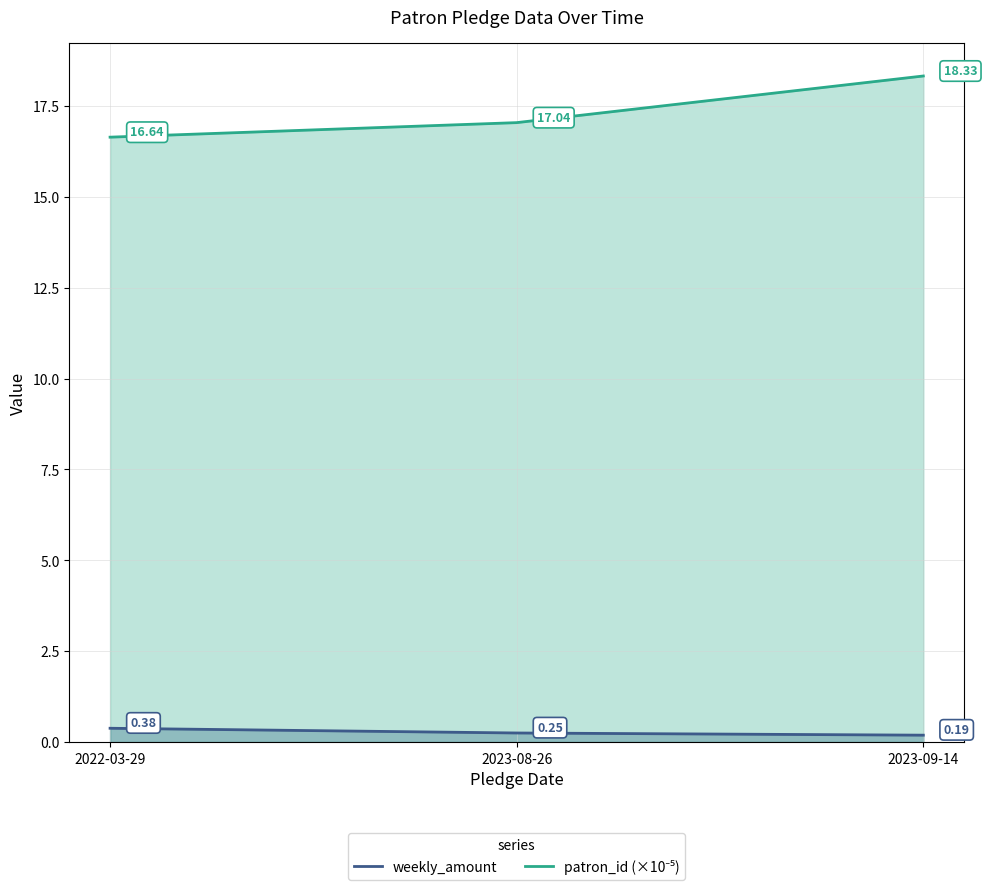

Which category has the highest value across all series?

2023-09-14